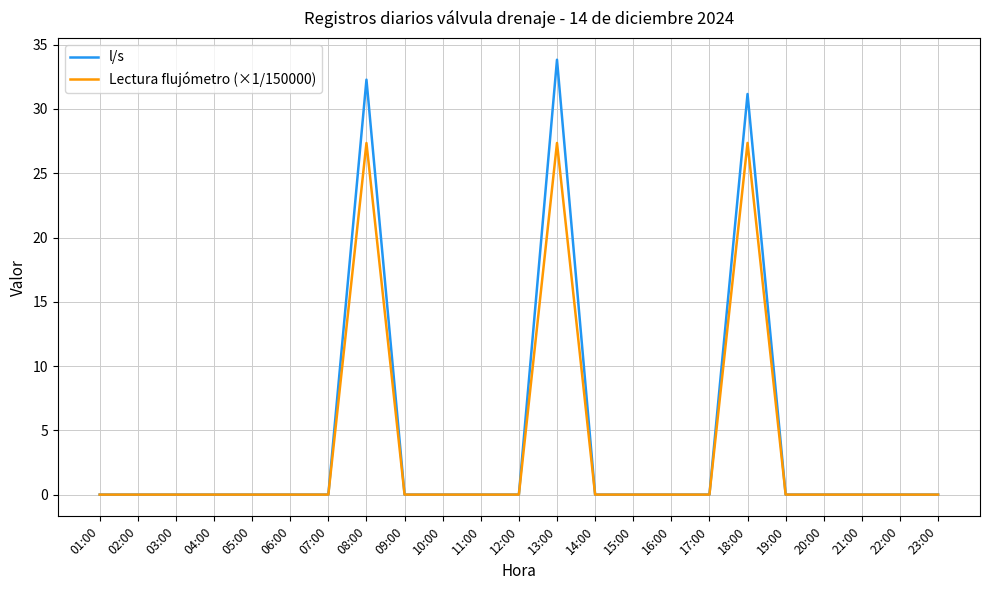

At which category is the sum across all series the highest?

13:00